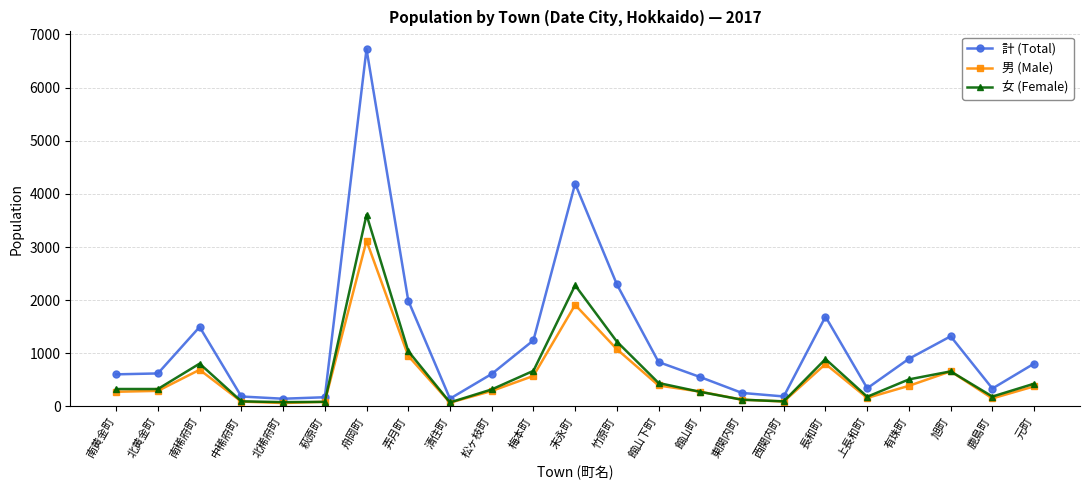

Is it true that 男 (Male) equals 71 at 清住町?

True